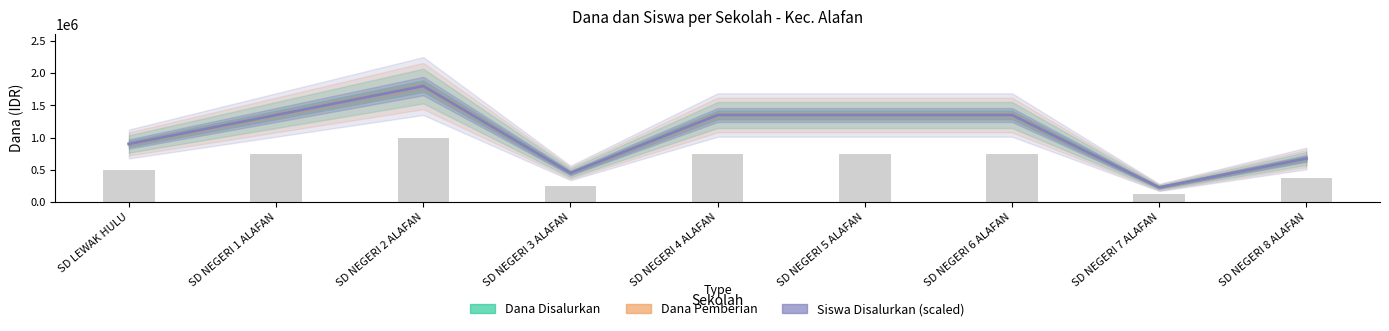

What is the value of the Dana Pemberian bar at the 4th from the left?

450000